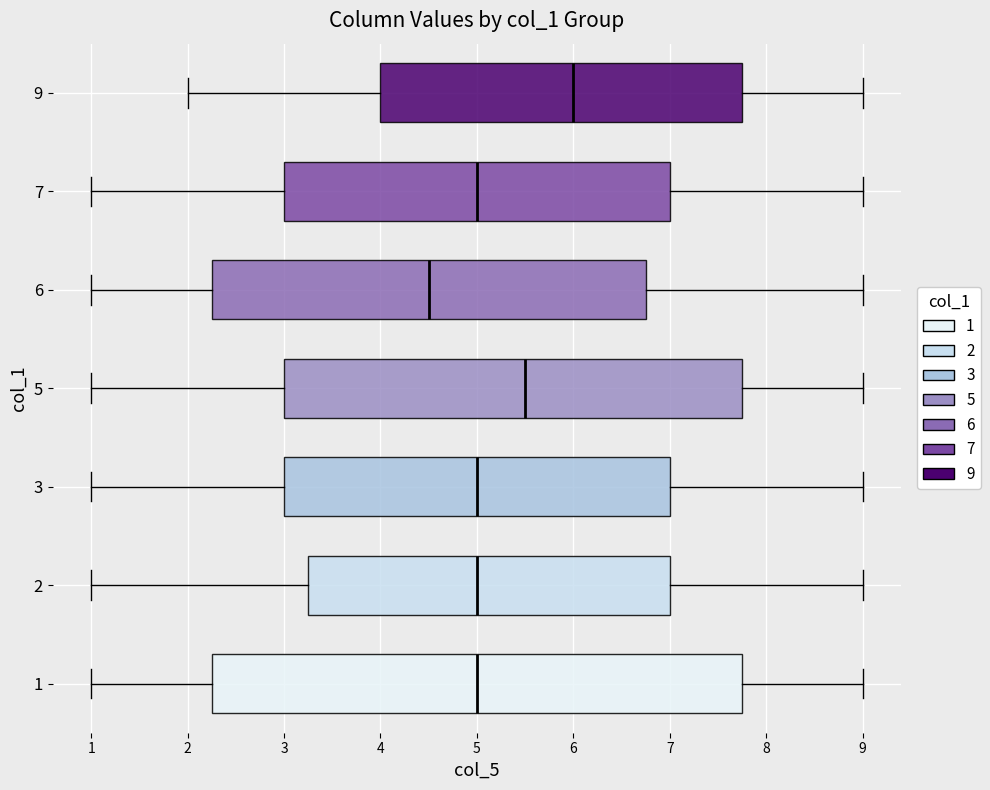

Reading bottom to top, transcribe this box plot: for each box, give where its median line is, the range the box spans, and where its two whiskers end, as read against the x-axis. The values are not printed on the chart, so give them approximately, as read against the axis.

1: median 5.0, box 2.3 to 7.8, whiskers 1.0 to 9.0
2: median 5.0, box 3.3 to 7.0, whiskers 1.0 to 9.0
3: median 5.0, box 3.0 to 7.0, whiskers 1.0 to 9.0
5: median 5.5, box 3.0 to 7.8, whiskers 1.0 to 9.0
6: median 4.5, box 2.3 to 6.8, whiskers 1.0 to 9.0
7: median 5.0, box 3.0 to 7.0, whiskers 1.0 to 9.0
9: median 6.0, box 4.0 to 7.8, whiskers 2.0 to 9.0